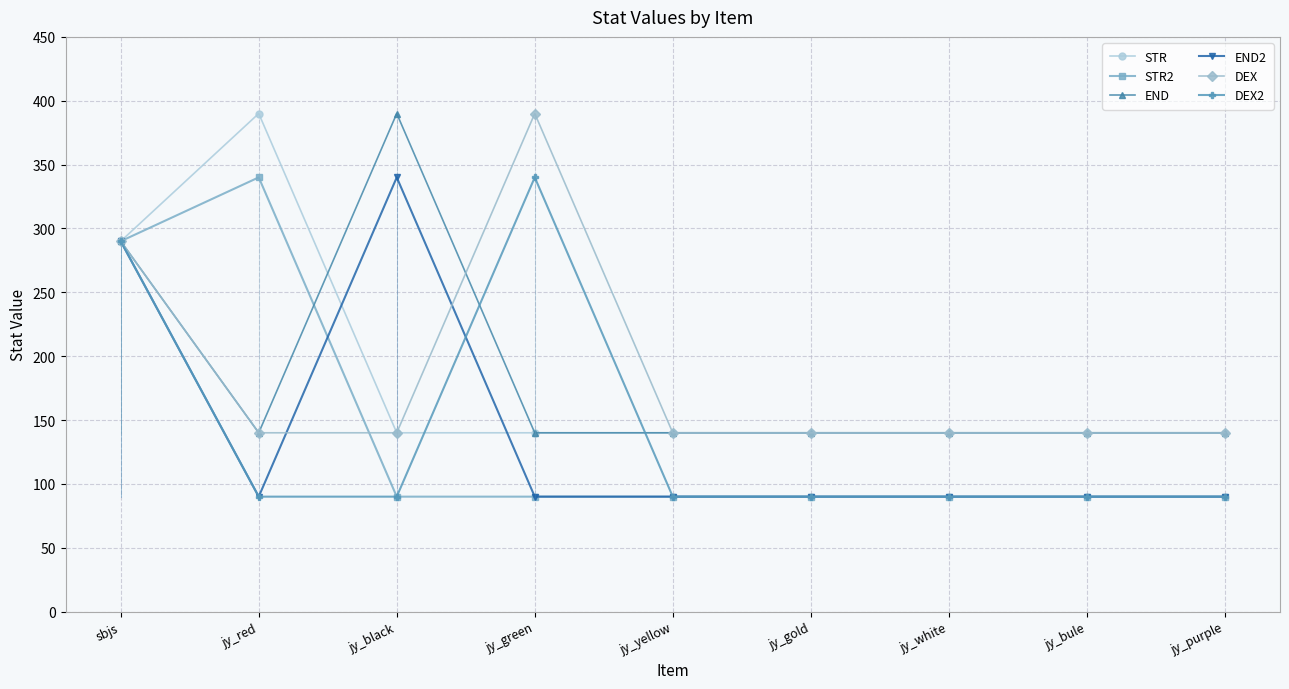

Reading right to left, extract all data points from this chart.

STR: jy_purple=140	jy_bule=140	jy_white=140	jy_gold=140	jy_yellow=140	jy_green=140	jy_black=140	jy_red=390	sbjs=290
STR2: jy_purple=90	jy_bule=90	jy_white=90	jy_gold=90	jy_yellow=90	jy_green=90	jy_black=90	jy_red=340	sbjs=290
END: jy_purple=140	jy_bule=140	jy_white=140	jy_gold=140	jy_yellow=140	jy_green=140	jy_black=390	jy_red=140	sbjs=290
END2: jy_purple=90	jy_bule=90	jy_white=90	jy_gold=90	jy_yellow=90	jy_green=90	jy_black=340	jy_red=90	sbjs=290
DEX: jy_purple=140	jy_bule=140	jy_white=140	jy_gold=140	jy_yellow=140	jy_green=390	jy_black=140	jy_red=140	sbjs=290
DEX2: jy_purple=90	jy_bule=90	jy_white=90	jy_gold=90	jy_yellow=90	jy_green=340	jy_black=90	jy_red=90	sbjs=290